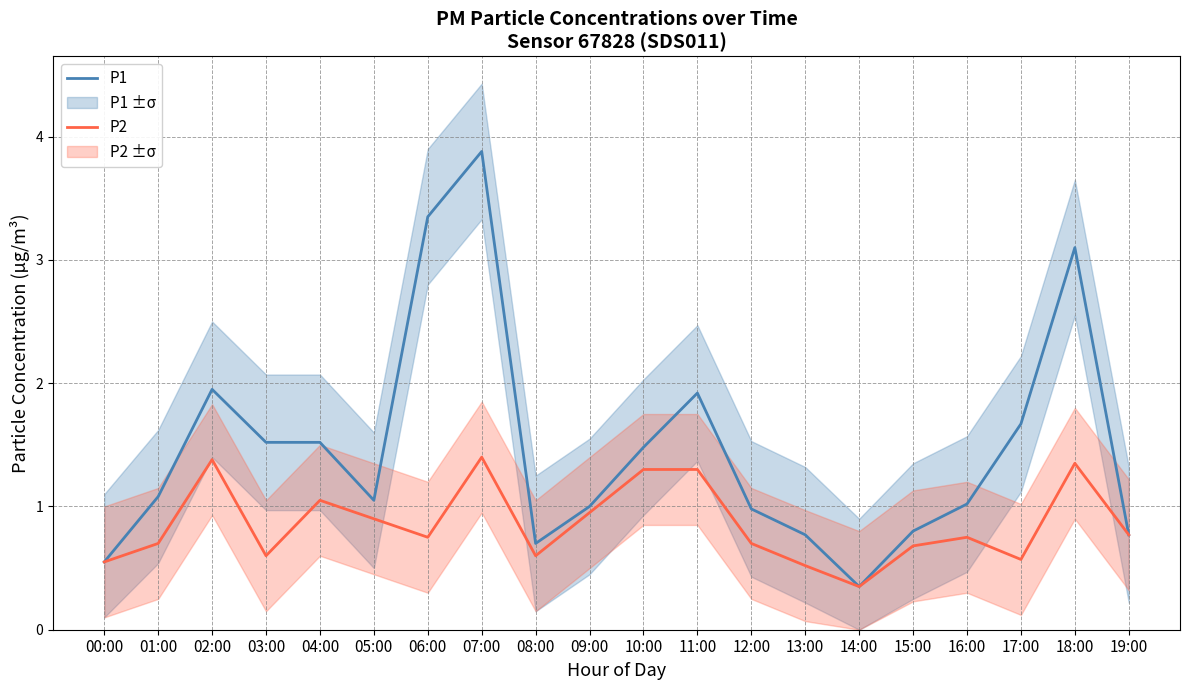

What is the sum of all P2 values?

17.2